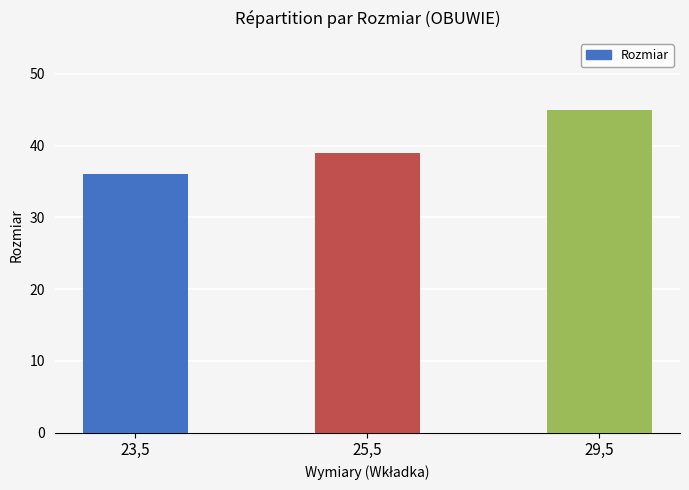

Count the values in the range 36 to 45.

3